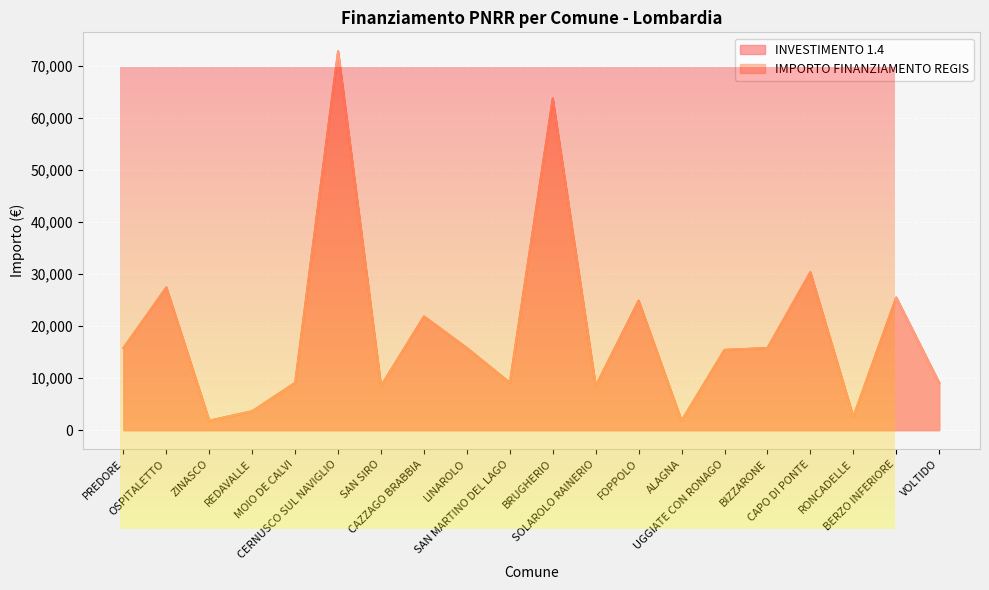

Which category has the highest value in the INVESTIMENTO 1.4 series?

CERNUSCO SUL NAVIGLIO